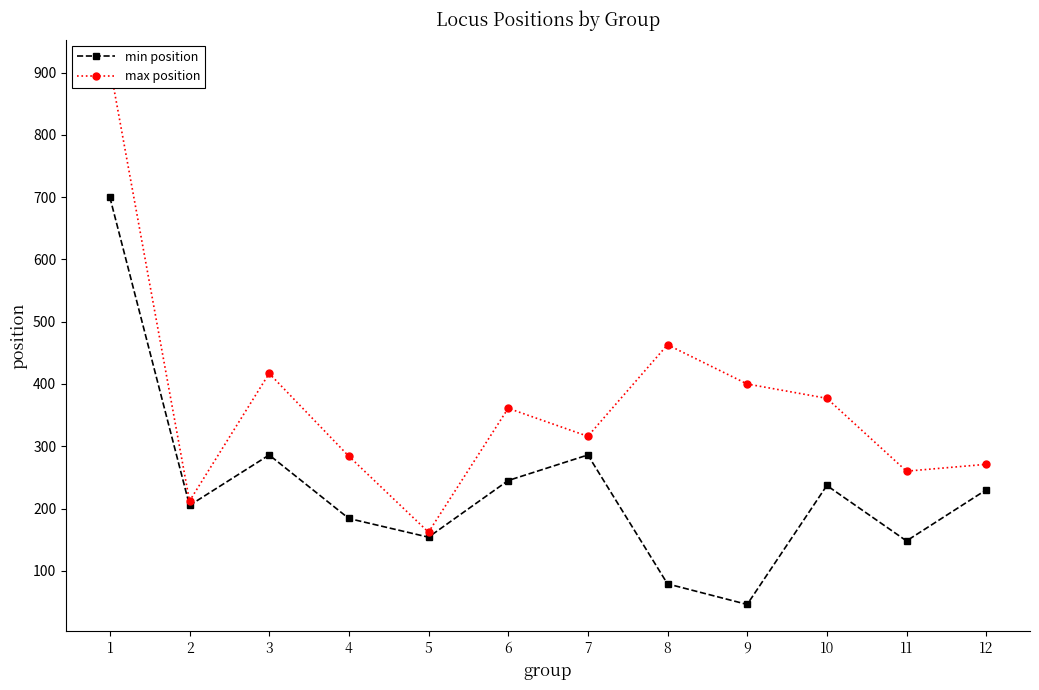

True or false: max position and min position intersect in this chart.

False